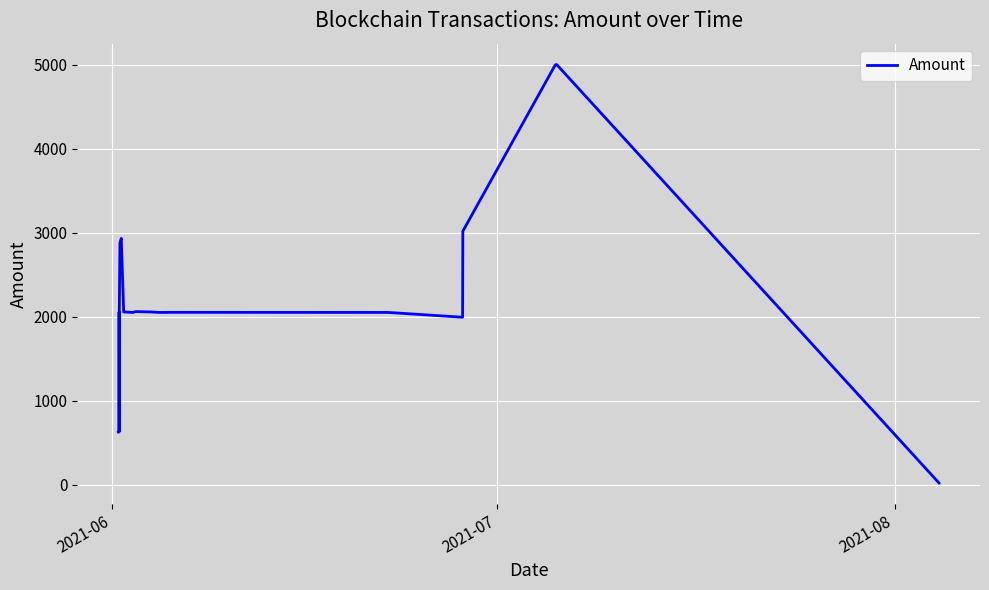

What is the greatest value displayed?

5002.6